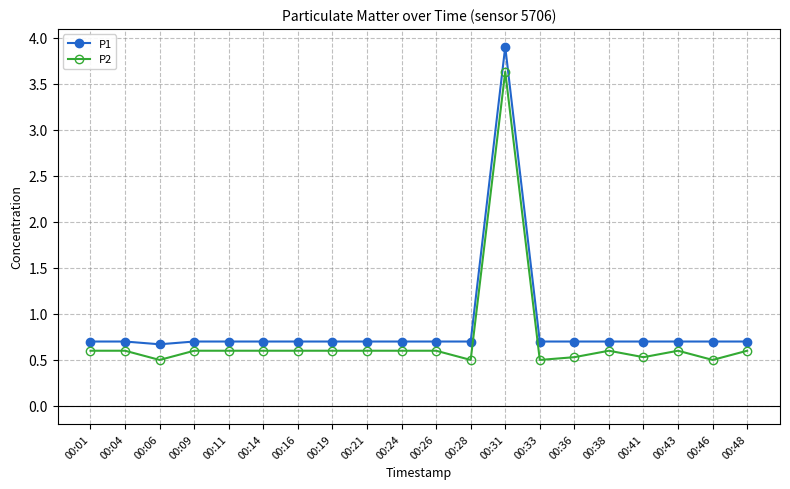

Does the chart have visible grid lines?

Yes